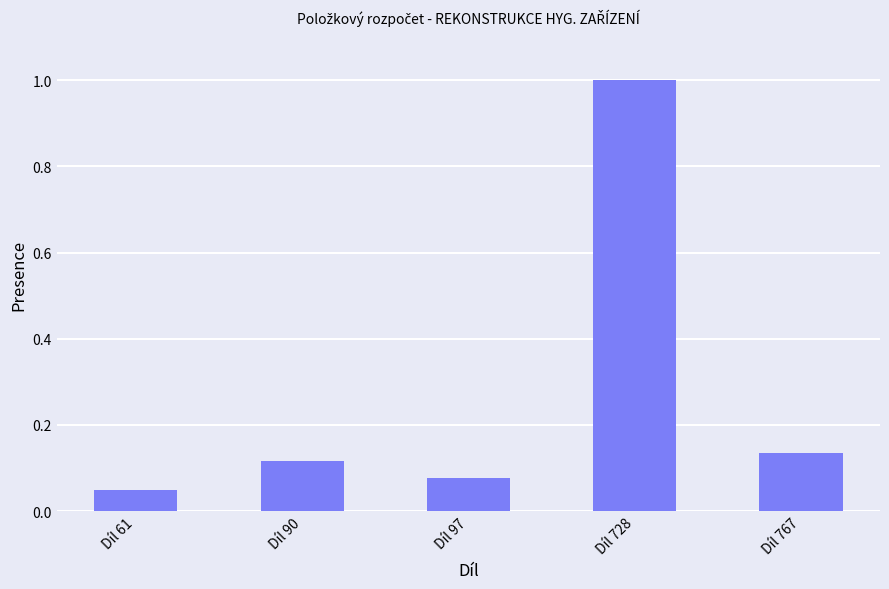

List the labels in order of value, smallest first.

Díl 61, Díl 97, Díl 90, Díl 767, Díl 728